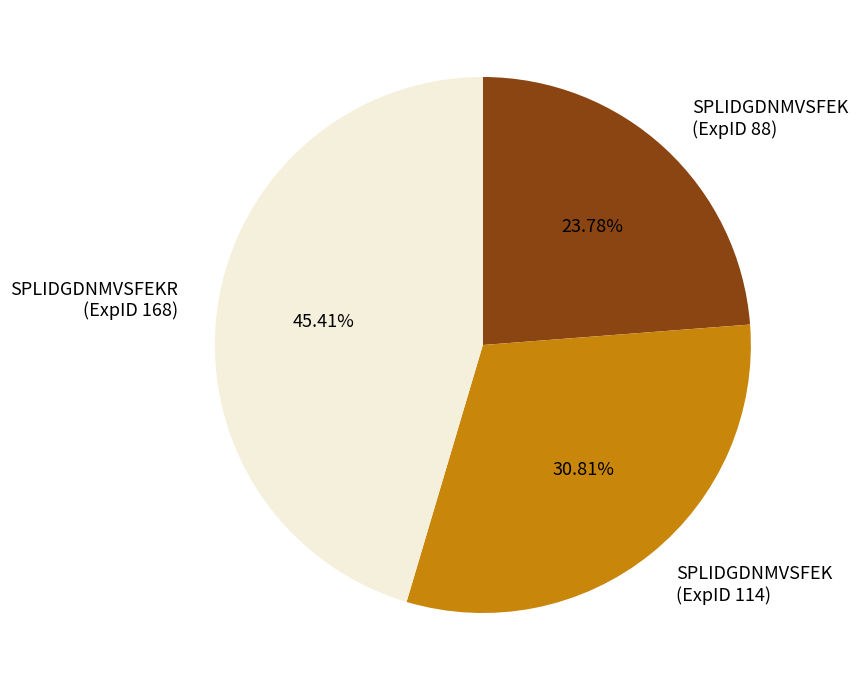

Does SPLIDGDNMVSFEKR (ExpID 168) account for over 50% of the chart?

No